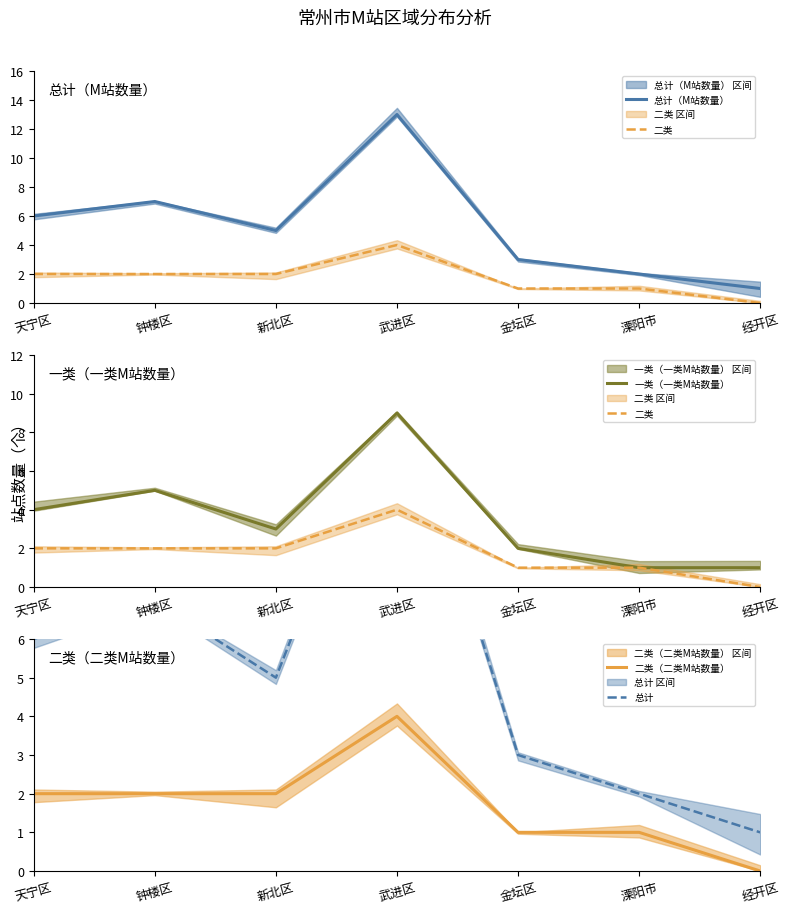

How many data points in 总计（M站数量） are above 5?

3